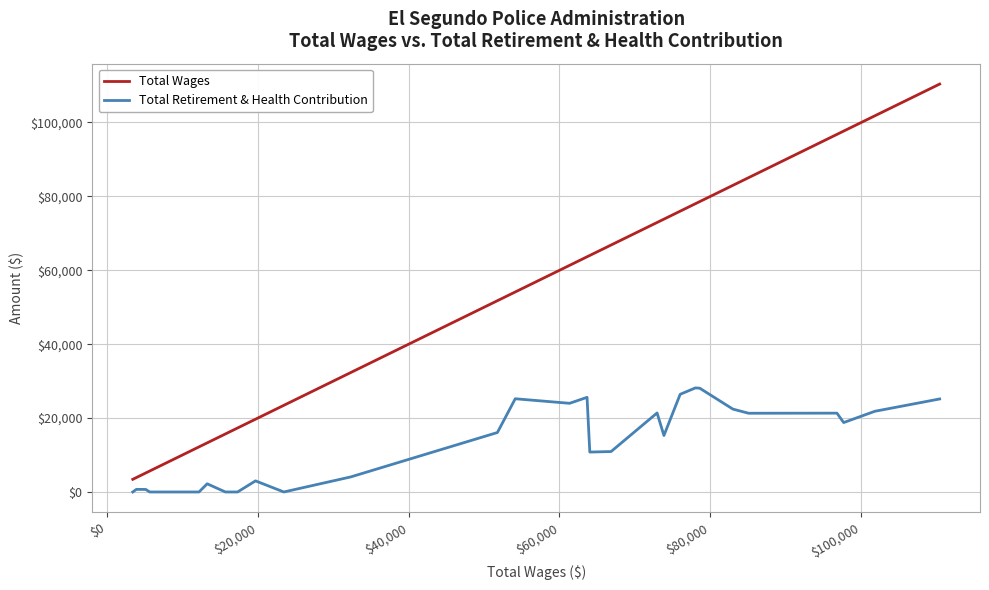

Which series has the largest total across all categories?

Total Wages